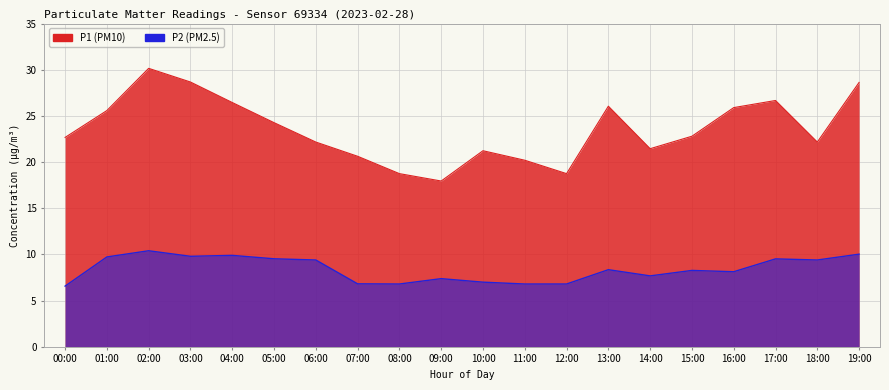

Rank the series by their maximum value, from highest to lowest.

P1, P2